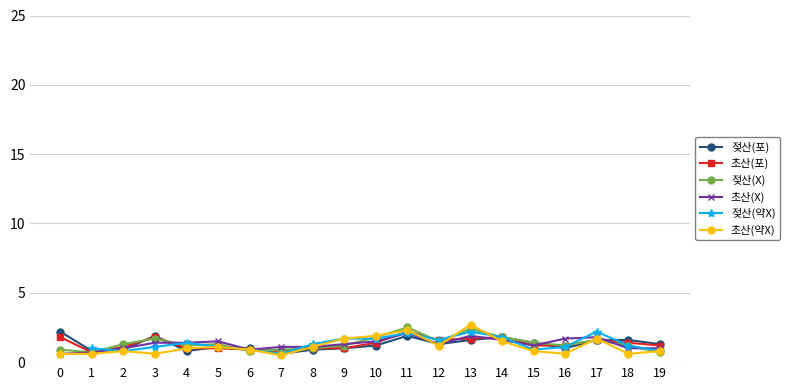

How many distinct data groups are displayed?

6